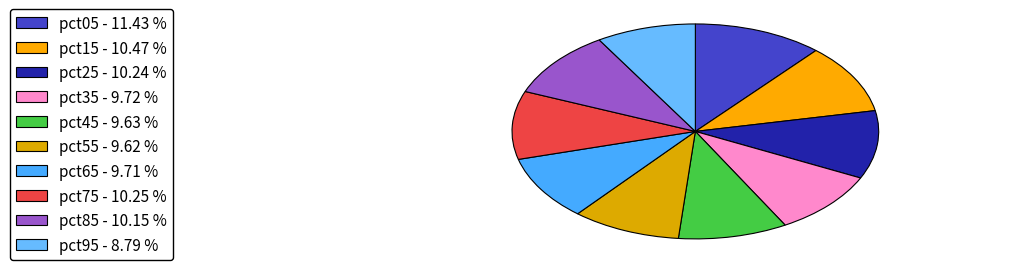

Does pct45 account for over 50% of the chart?

No